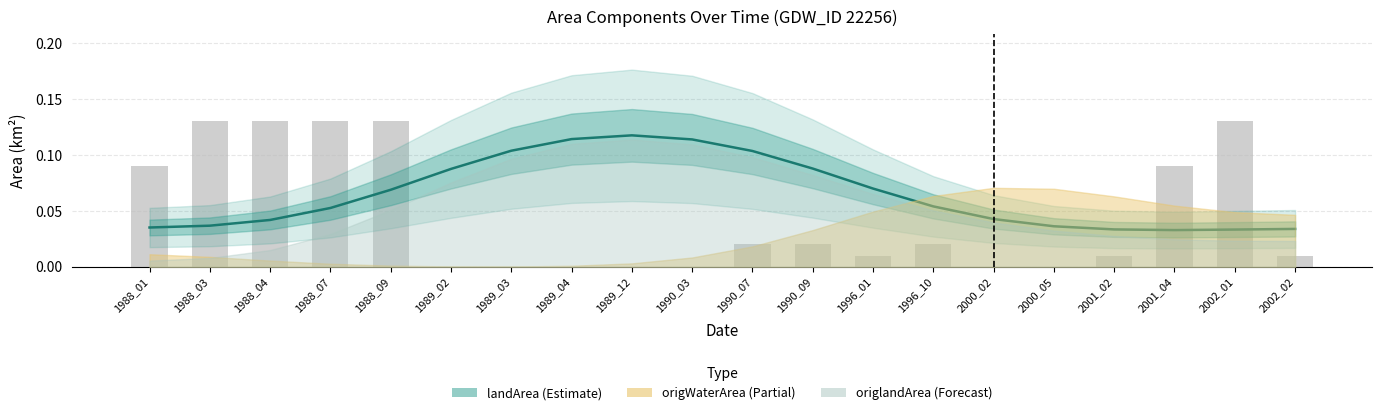

Which label corresponds to the smallest value in the chart?

1989_02